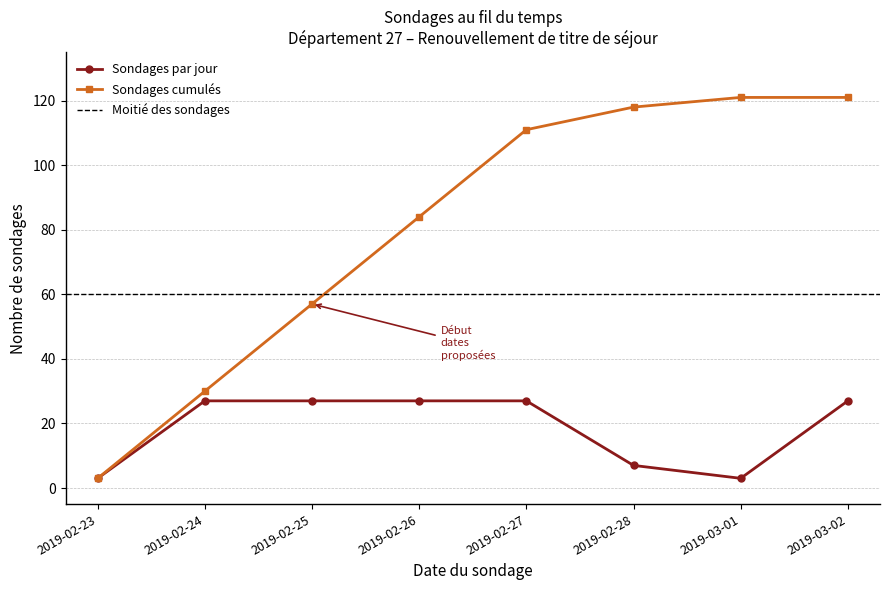

What is the sum of the values at 2019-03-01 and 2019-02-27?

30